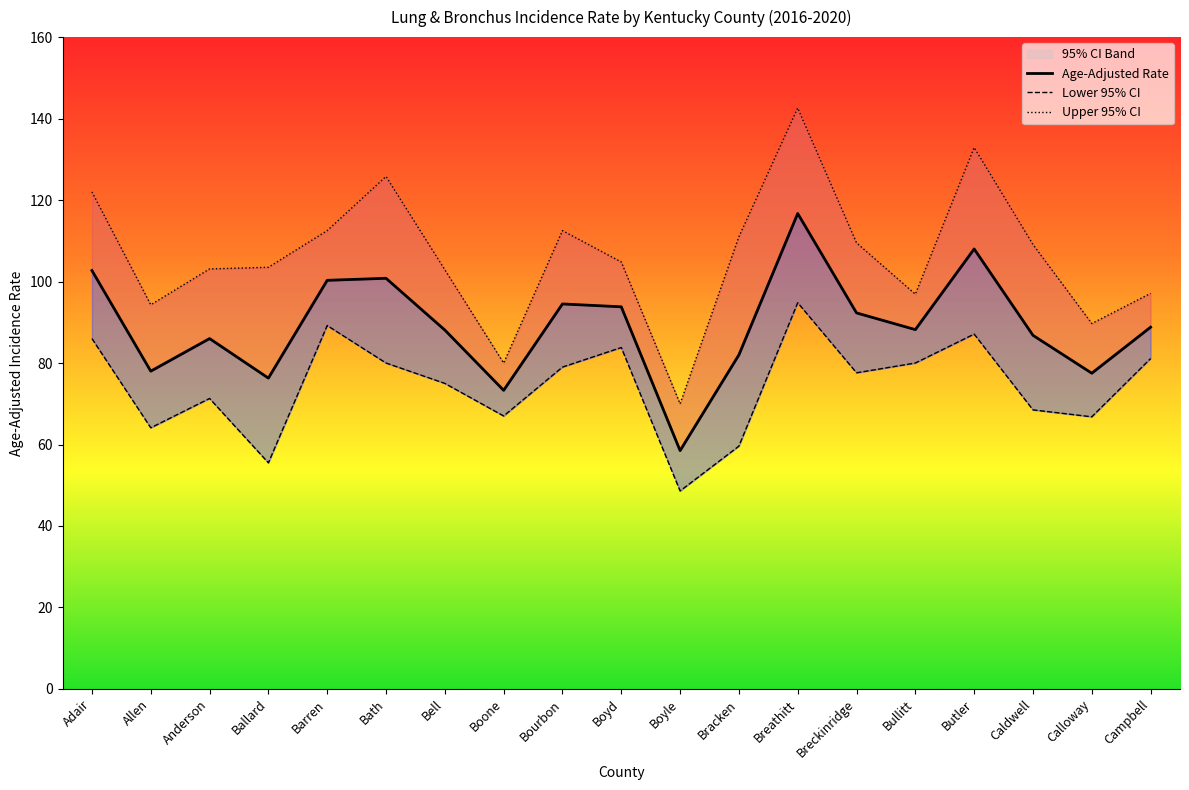

List the labels in order of Lower 95% CI value, smallest first.

Boyle, Ballard, Bracken, Allen, Calloway, Boone, Caldwell, Anderson, Bell, Breckinridge, Bourbon, Bath, Bullitt, Campbell, Boyd, Adair, Butler, Barren, Breathitt